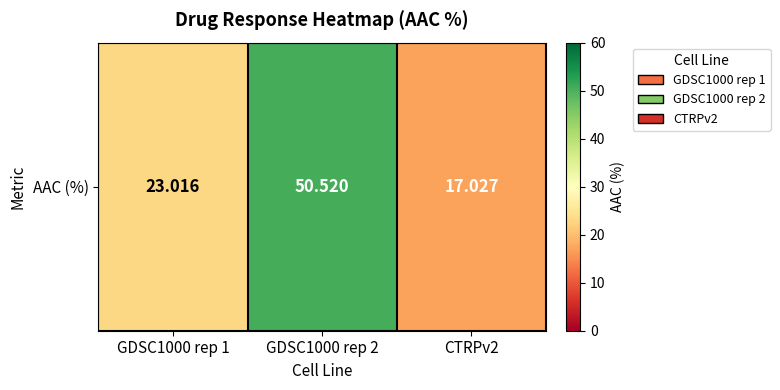

Reading left to right, what are all the values shown in this chart?

GDSC1000 rep 1=23.0	GDSC1000 rep 2=50.5	CTRPv2=17.0